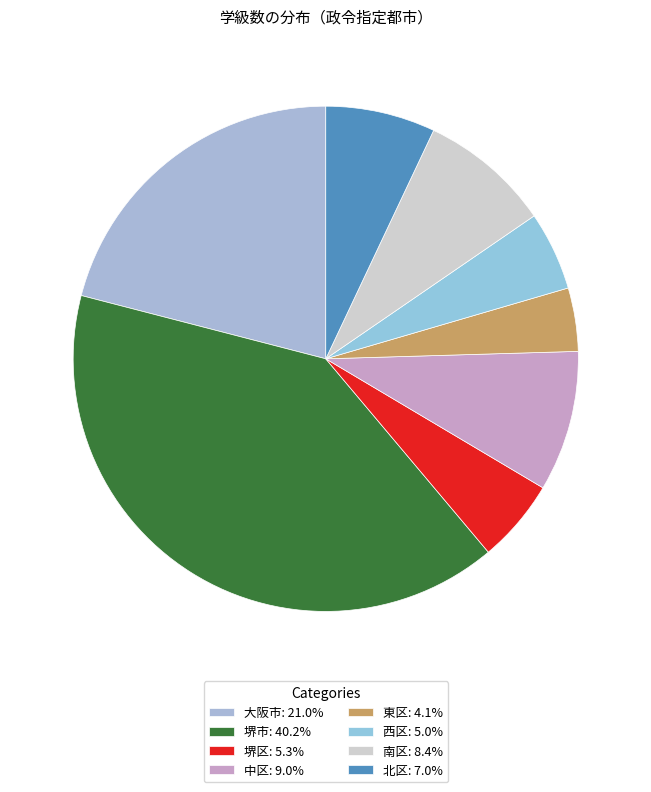

Count the number of slices in the pie.

8